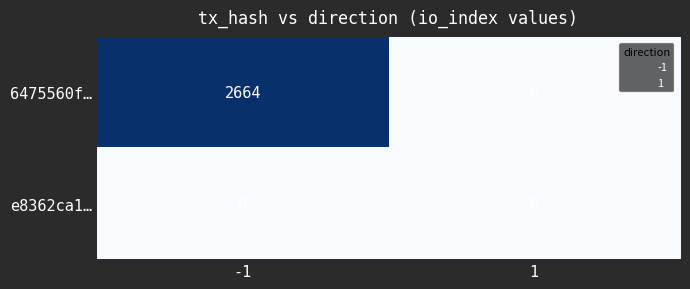

Rank the series by their maximum value, from highest to lowest.

6475560f…, e8362ca1…